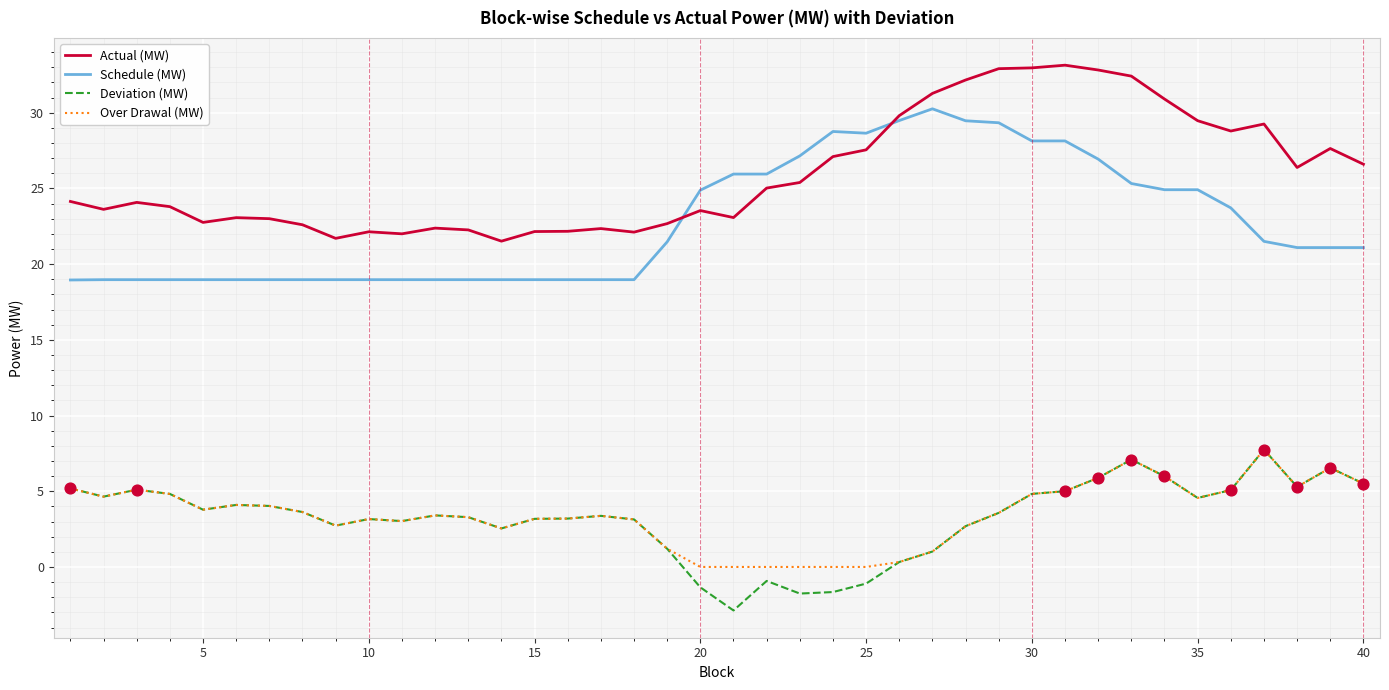

Which series has the largest total across all categories?

Actual (MW)